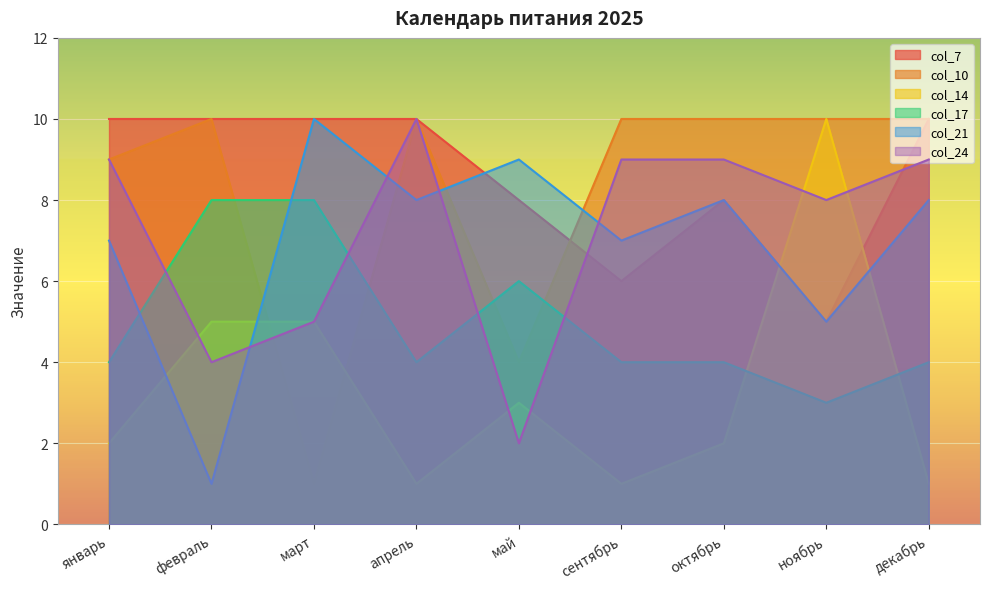

What position from the right is октябрь?

3